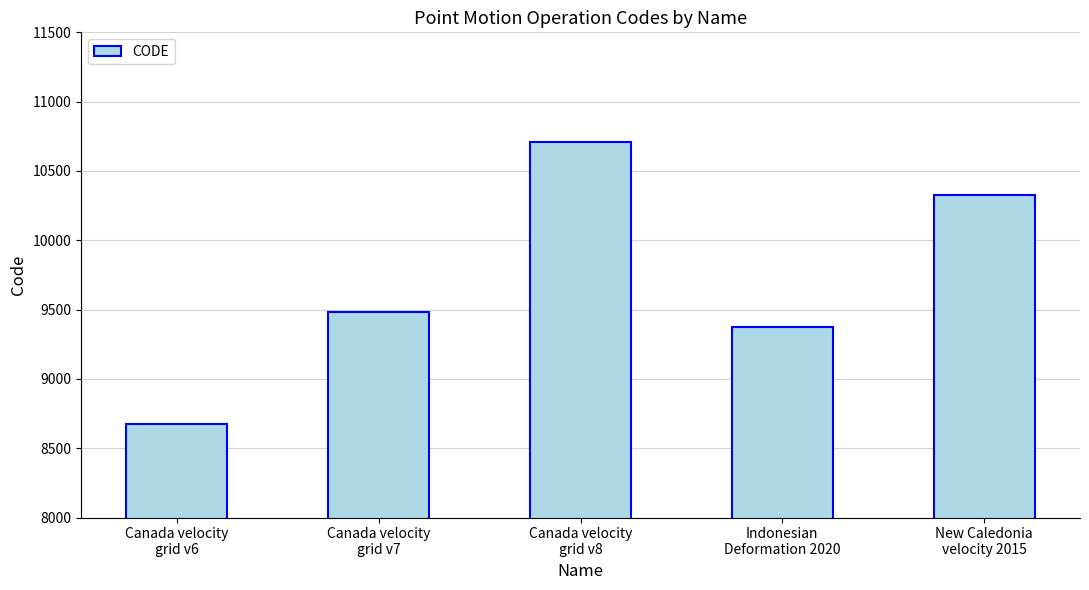

What is the value of the 1st bar from the left?

8676